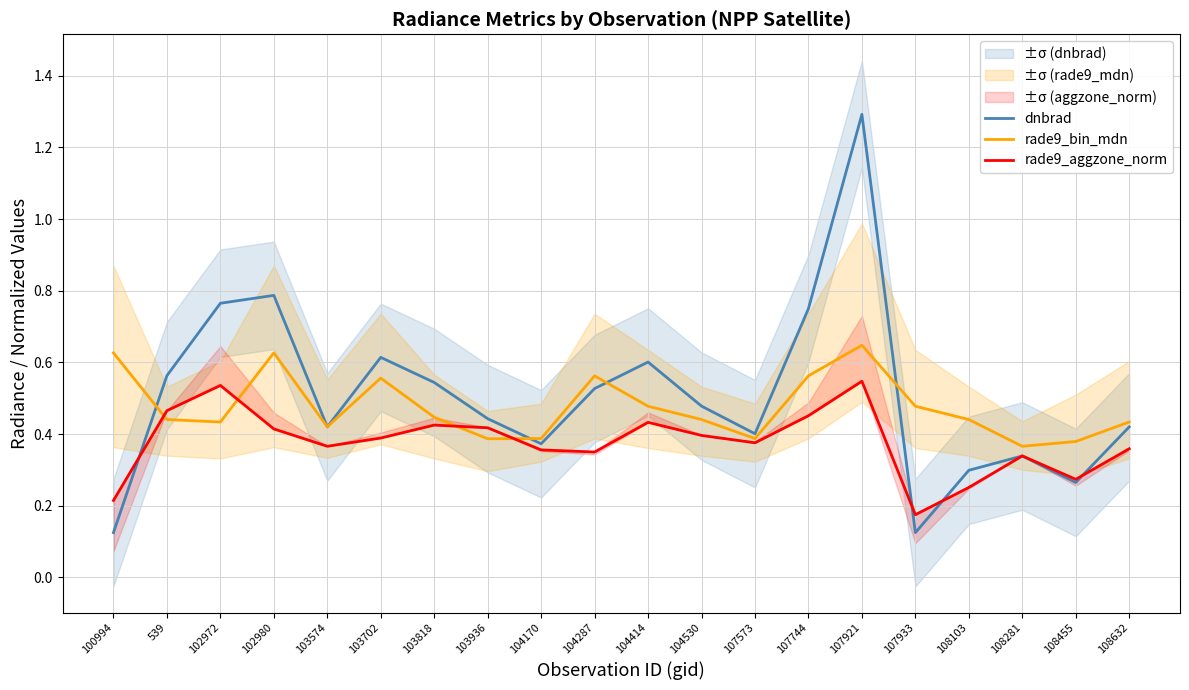

True or false: dnbrad has more than 2 points higher than both neighbors.

True